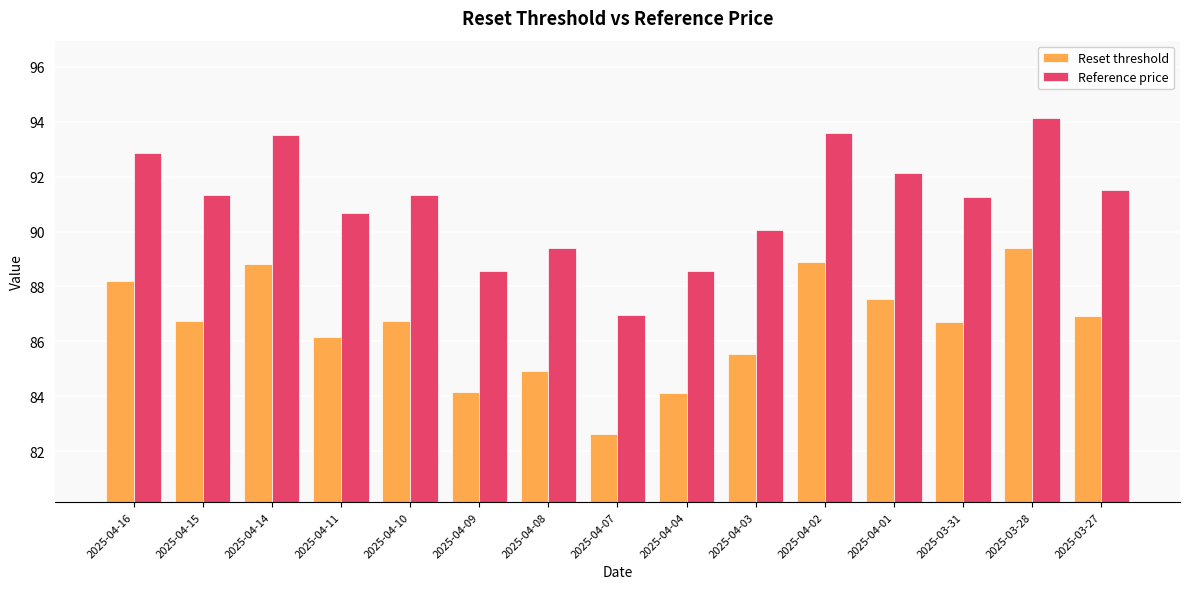

What is the difference between the Reset threshold values at 2025-04-15 and 2025-04-14?

2.1